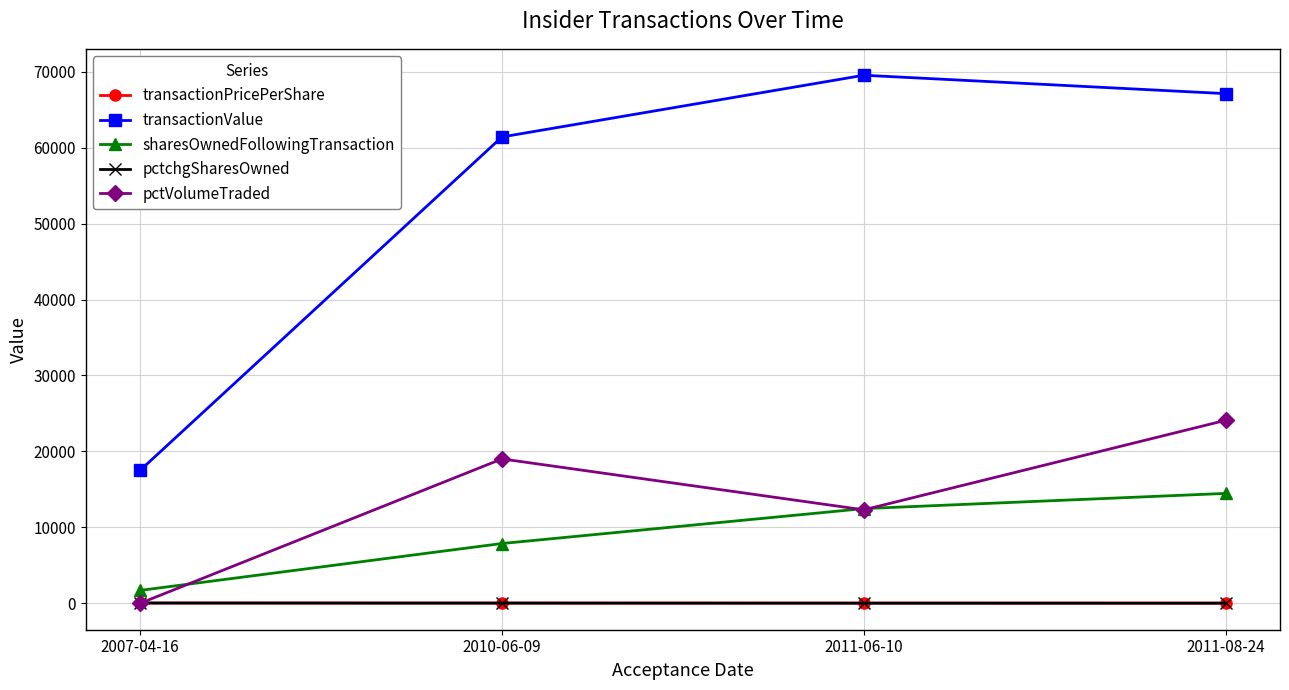

True or false: pctchgSharesOwned and sharesOwnedFollowingTransaction cross at least once.

False